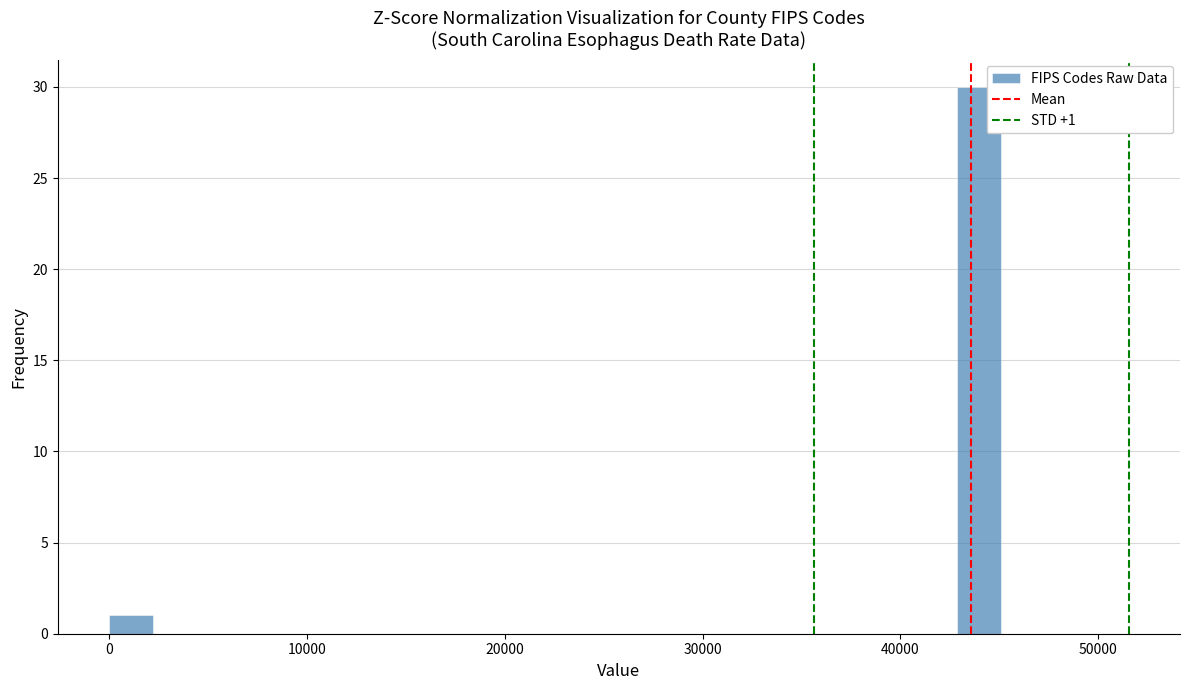

Read against the x-axis, roughly where is the centre of the tallest bar?

44000